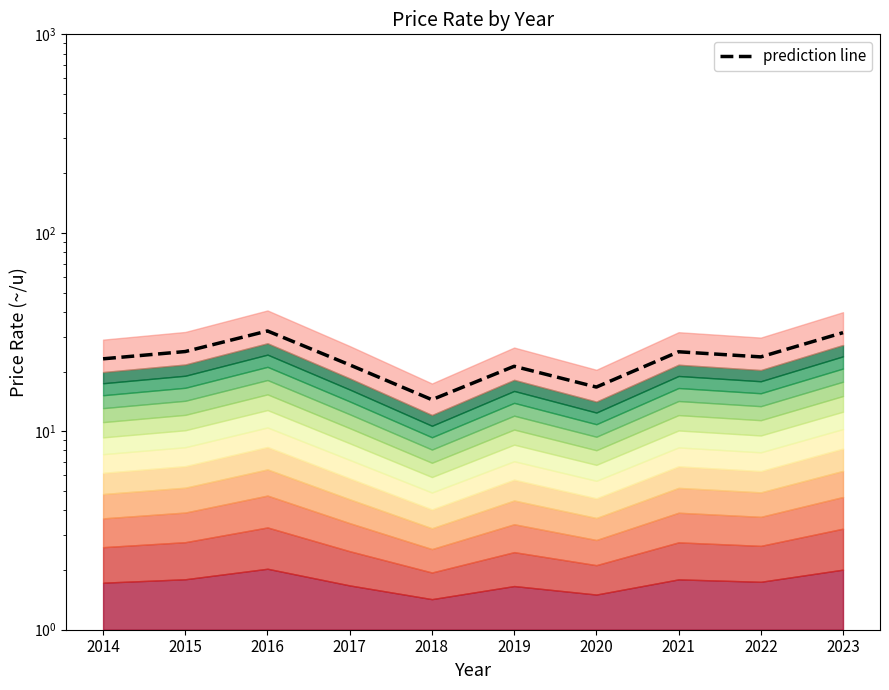

Reading right to left, transcribe all the data shown in this chart.

2023=31.4	2022=23.7	2021=25.1	2020=16.7	2019=21.2	2018=14.4	2017=21.6	2016=32.0	2015=25.2	2014=23.2